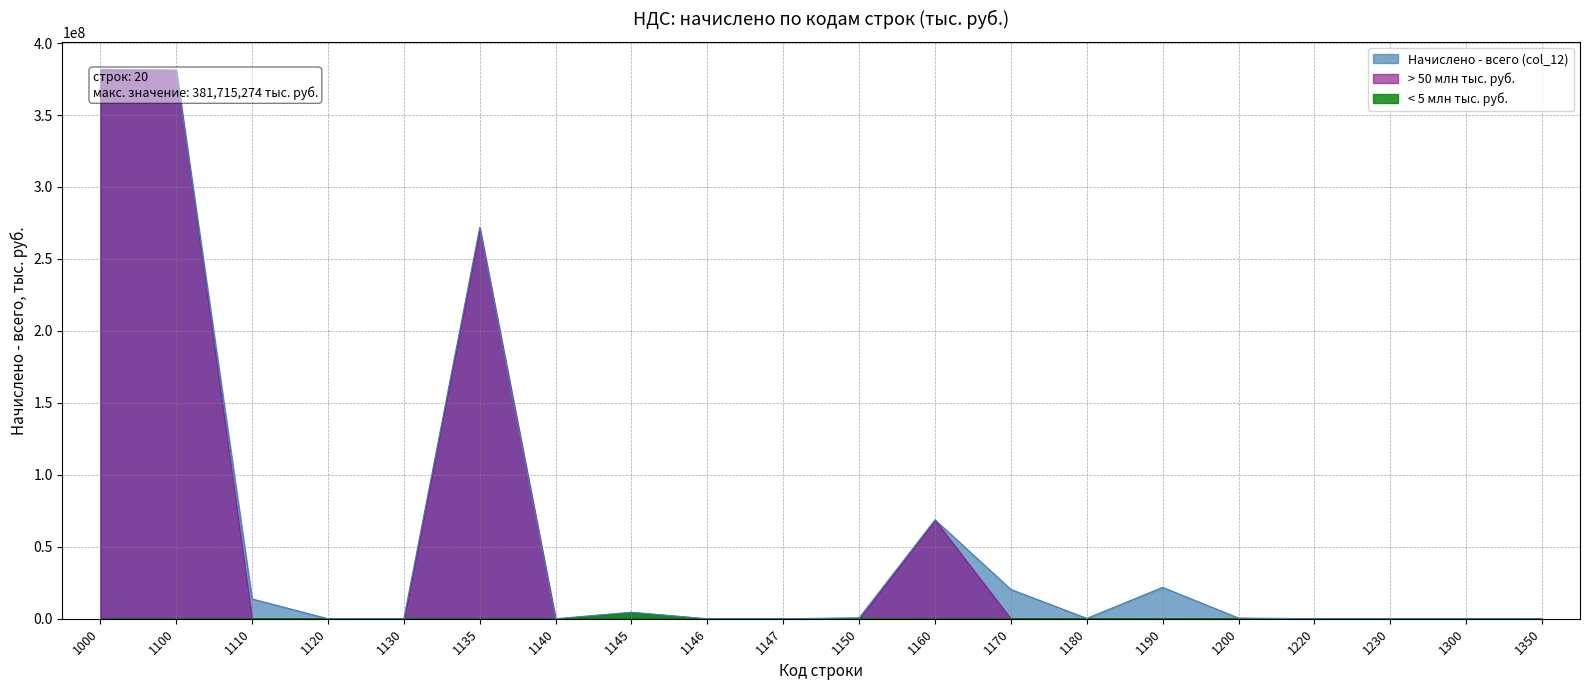

What is the average value?

58263169